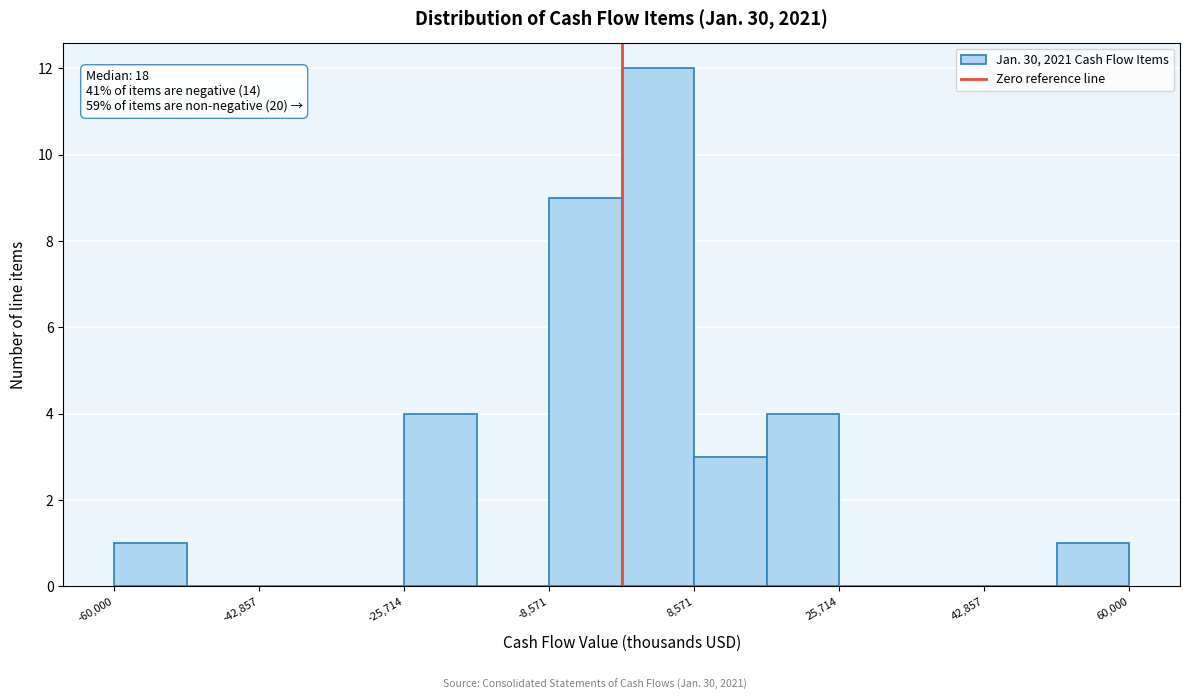

Which range on the x-axis has the tallest bar?

0 to 8000